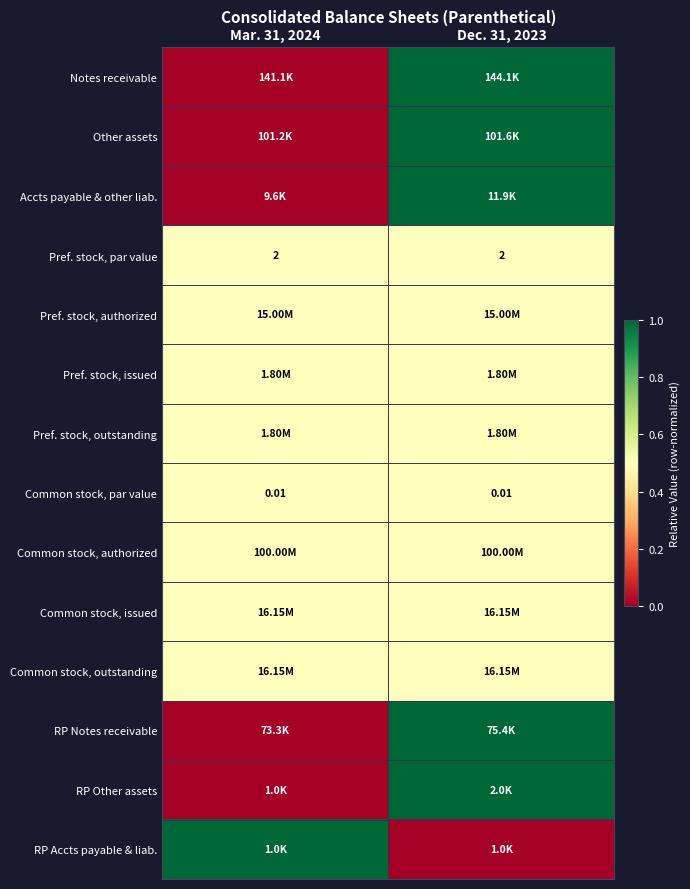

Which series has the widest spread of values?

Notes receivable